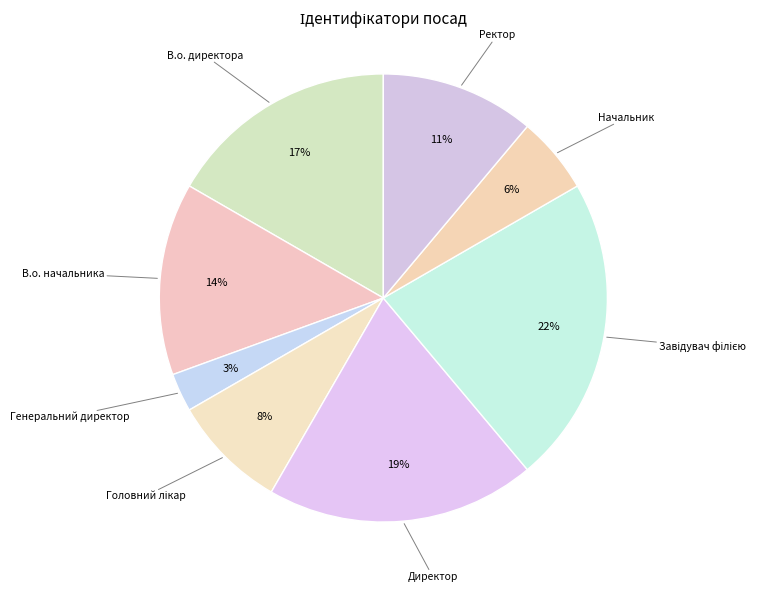

To the nearest percent, what is the average slice percentage?

12%